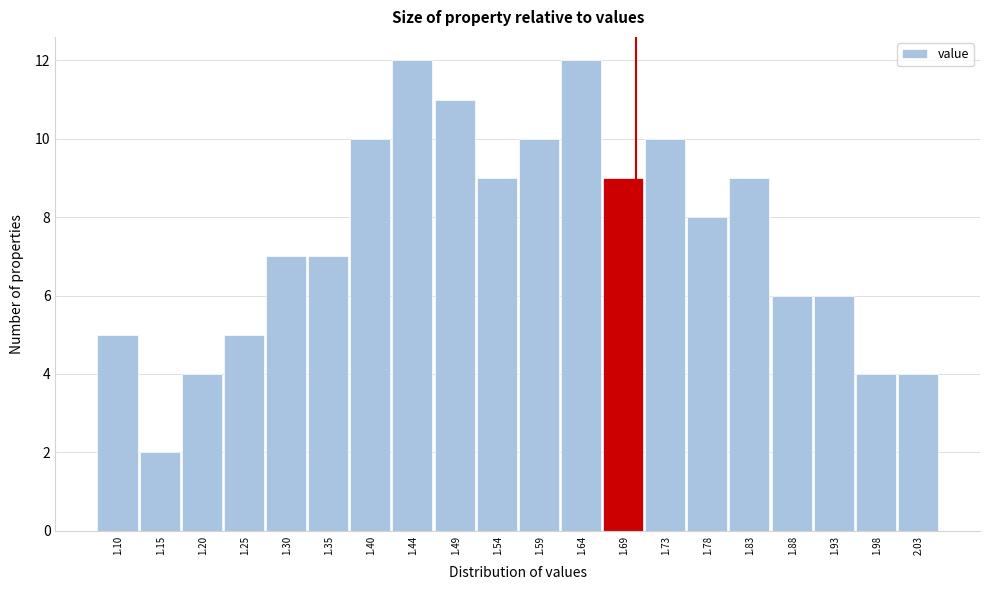

How tall is the bar that spans 1.615 to 1.660 on the x-axis? Neither the bar edges nor the heights are printed on the chart, so give them approximately, as read against the axes.

12